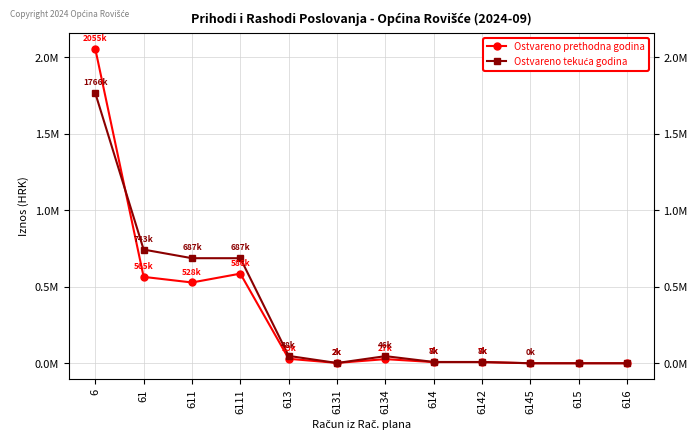

Is it true that Ostvareno tekuća godina equals 461128.5 at 61?

False